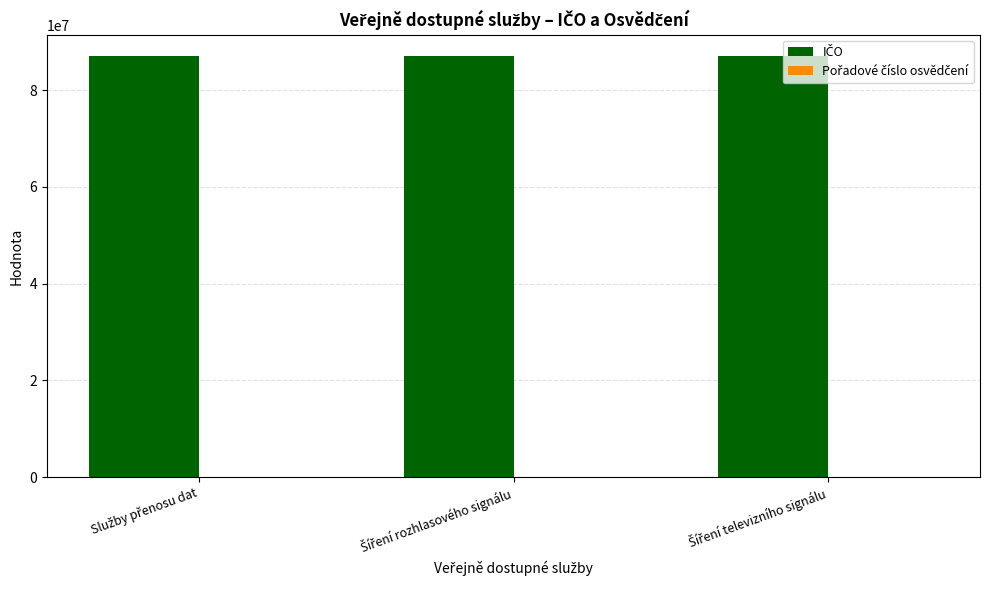

Which label corresponds to the largest value in the chart?

Služby přenosu dat